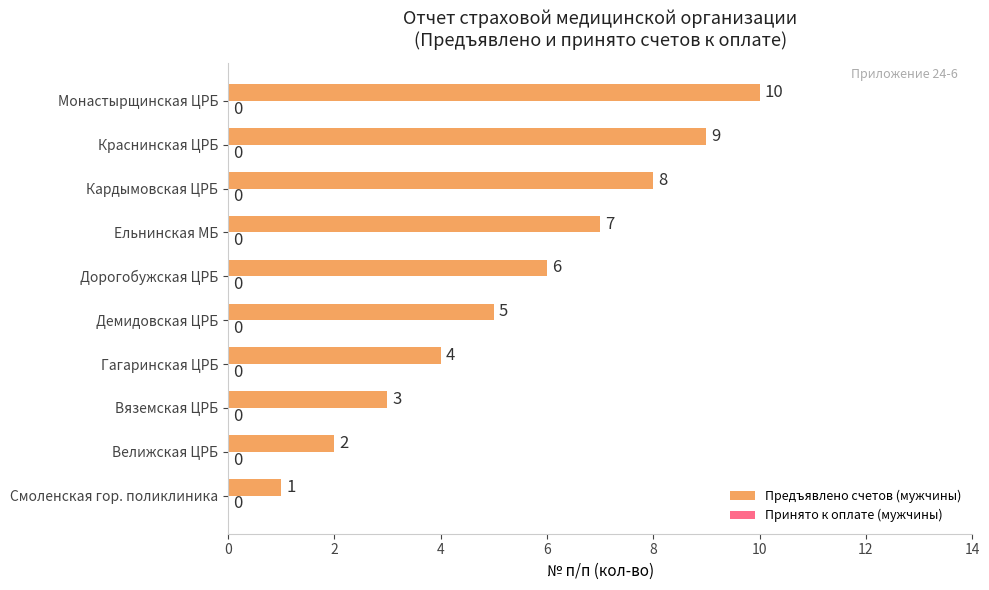

What is the greatest value displayed?

10